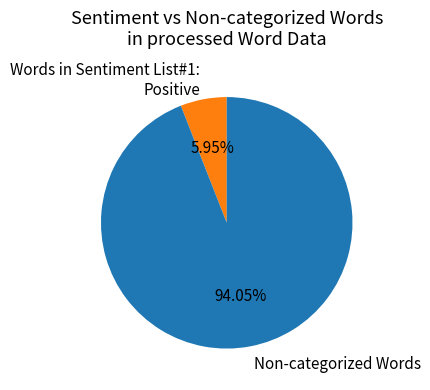

What is the largest slice in the pie chart?

Non-categorized Words